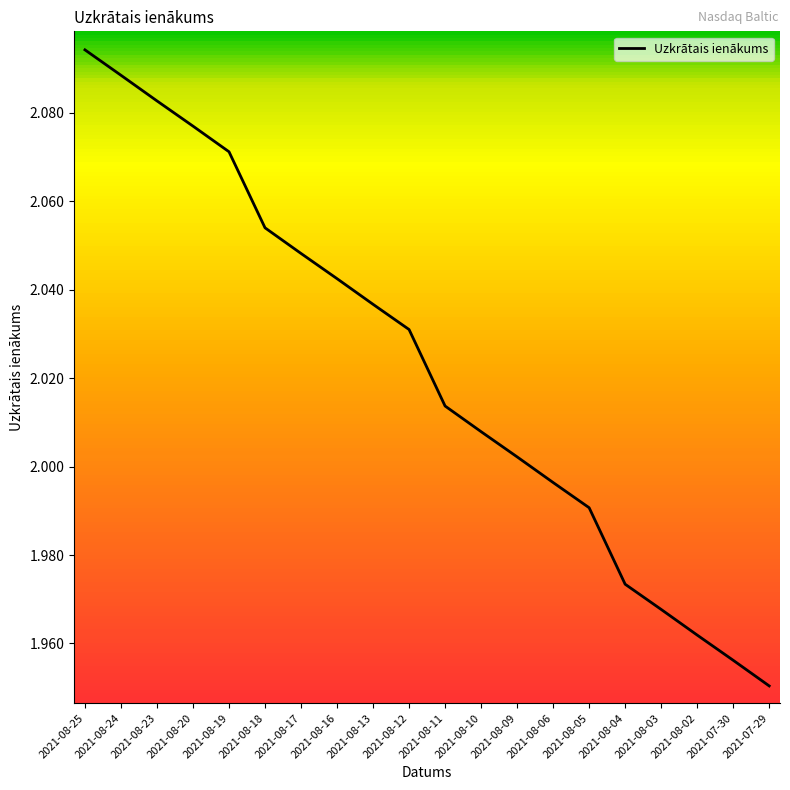

True or false: the data shows 3.0 at 2021-08-10.

False